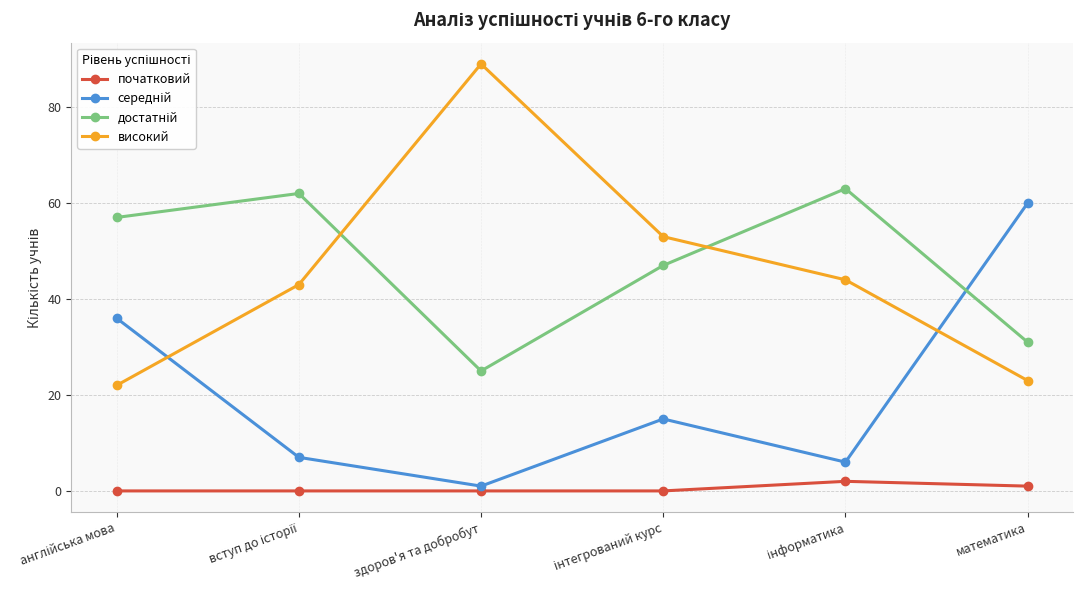

Count the number of categories in the chart.

6